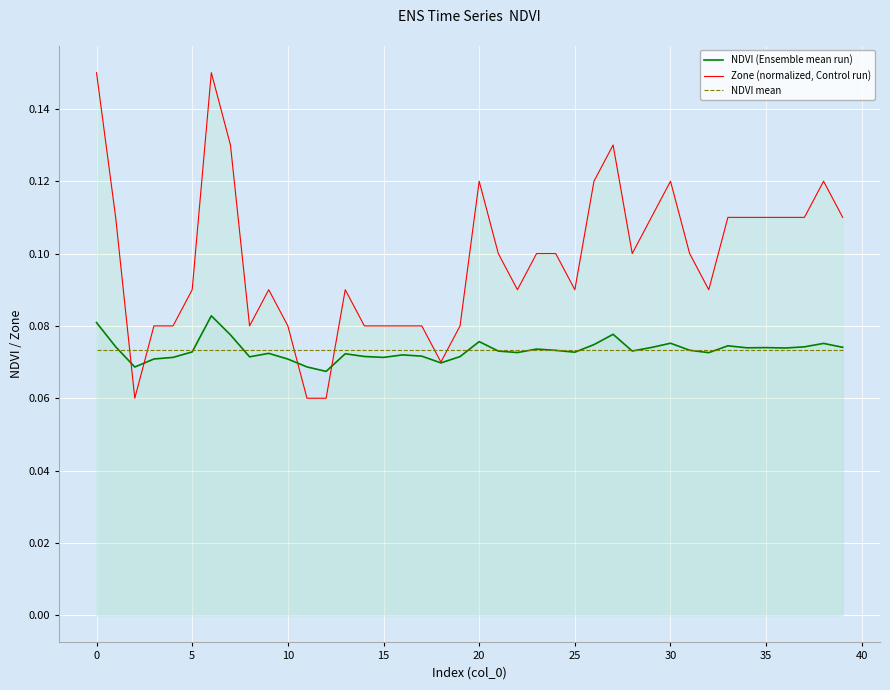

What is the value of the NDVI (Ensemble mean run) point at the 8th from the left?

0.1